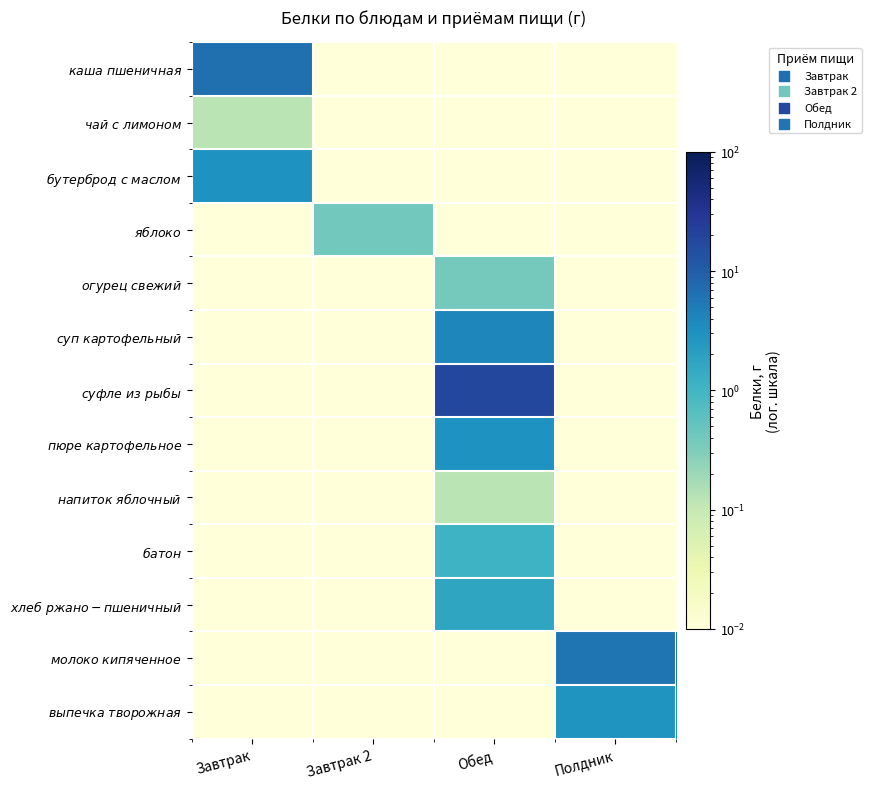

Between Завтрак 2 and Обед, which series saw the biggest shift?

$\it{суфле\ из\ рыбы}$